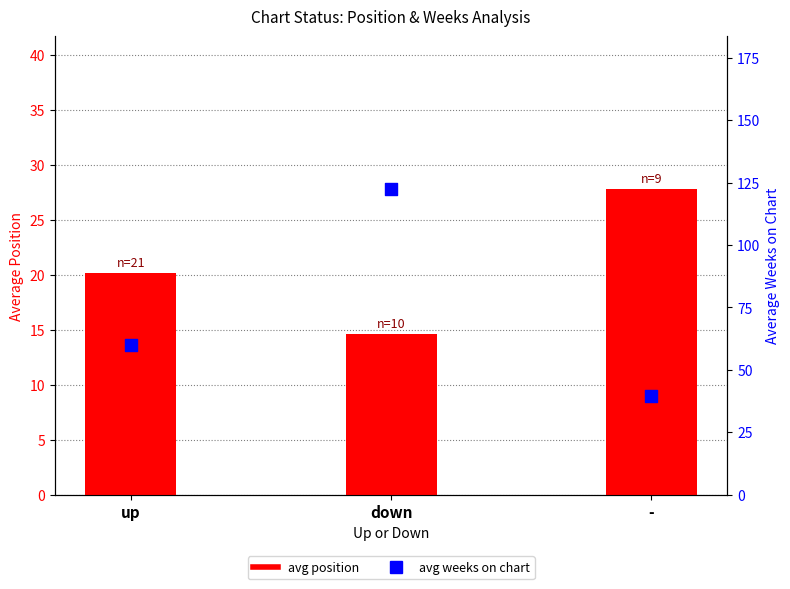

At how many categories does at least one series exceed 119?

1